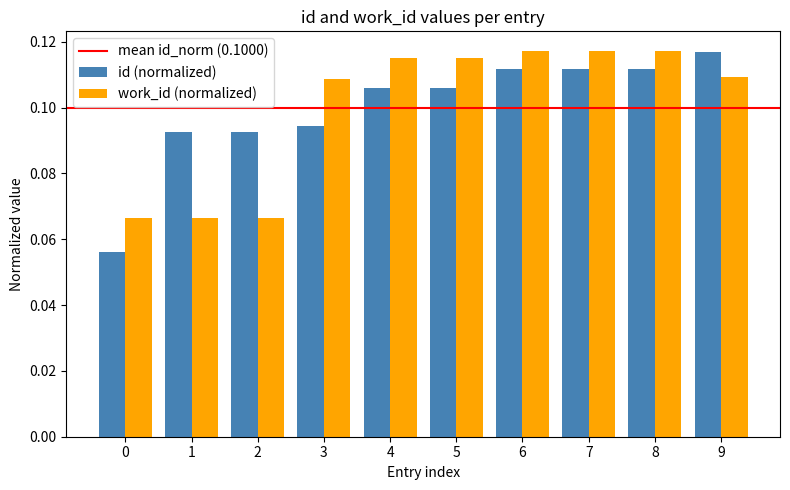

Count the id (normalized) values in the range 0 to 1.

10